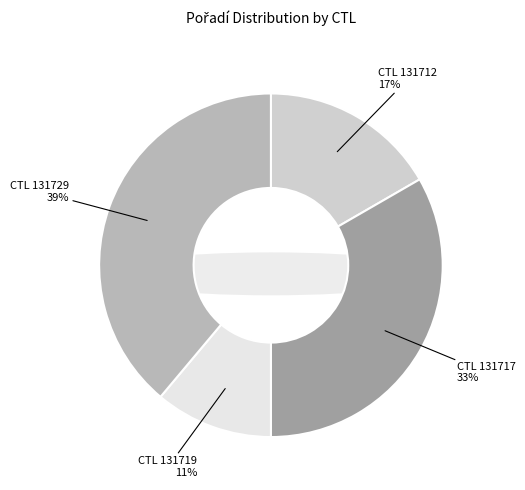

The 131719 slice represents 22% of the pie. True or false?

False